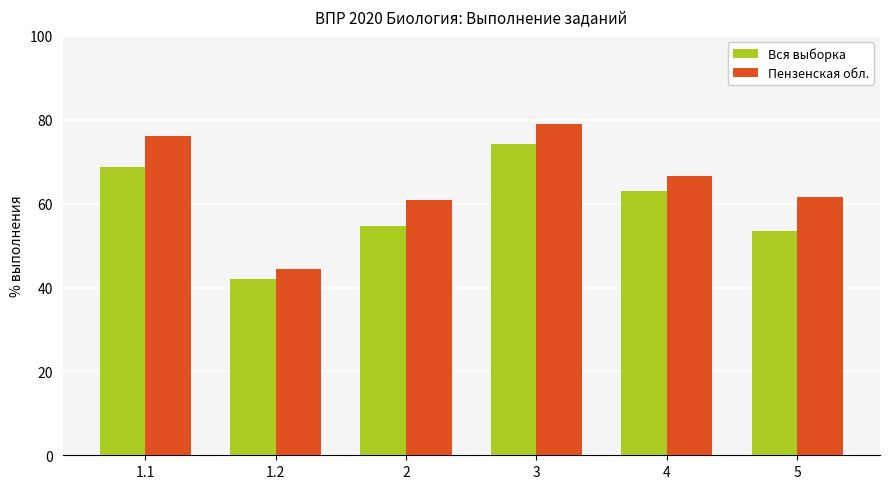

At which category does the chart reach its peak across all series?

3